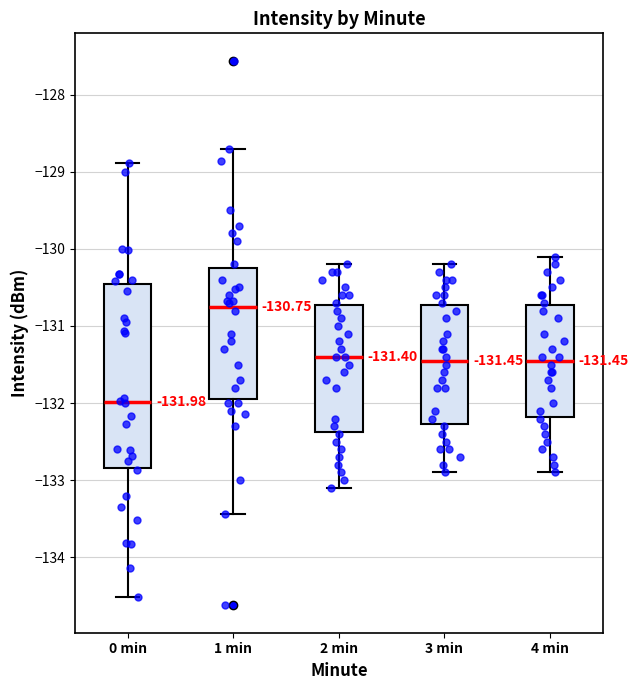

Comparing the boxes themselves (not the whiskers), which one is the tallest?

0 min